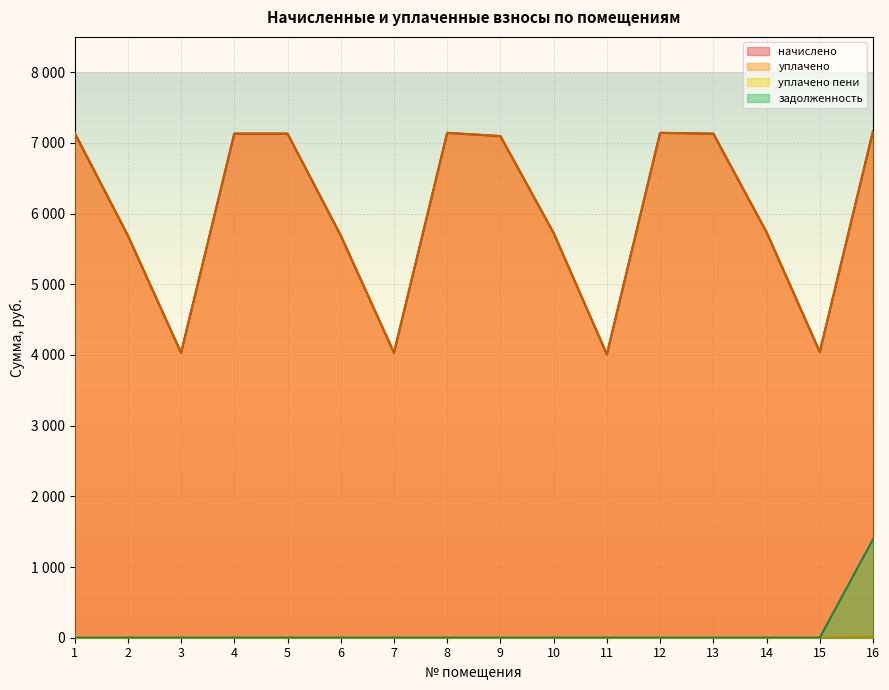

Does the chart display data point markers on the line(s)?

No